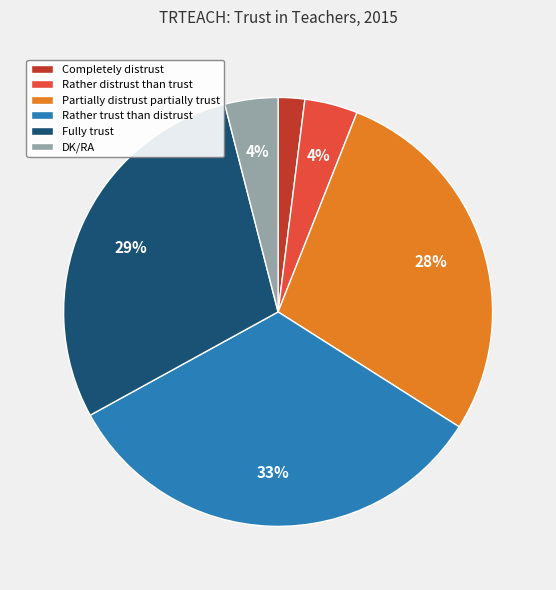

How many slices are in this pie chart?

6